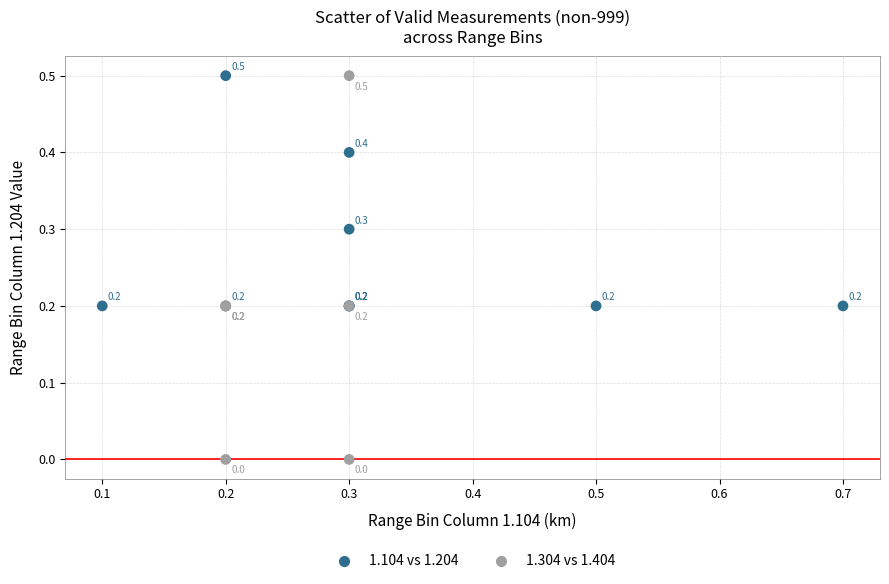

Which series reaches the minimum Y coordinate?

1.304 vs 1.404